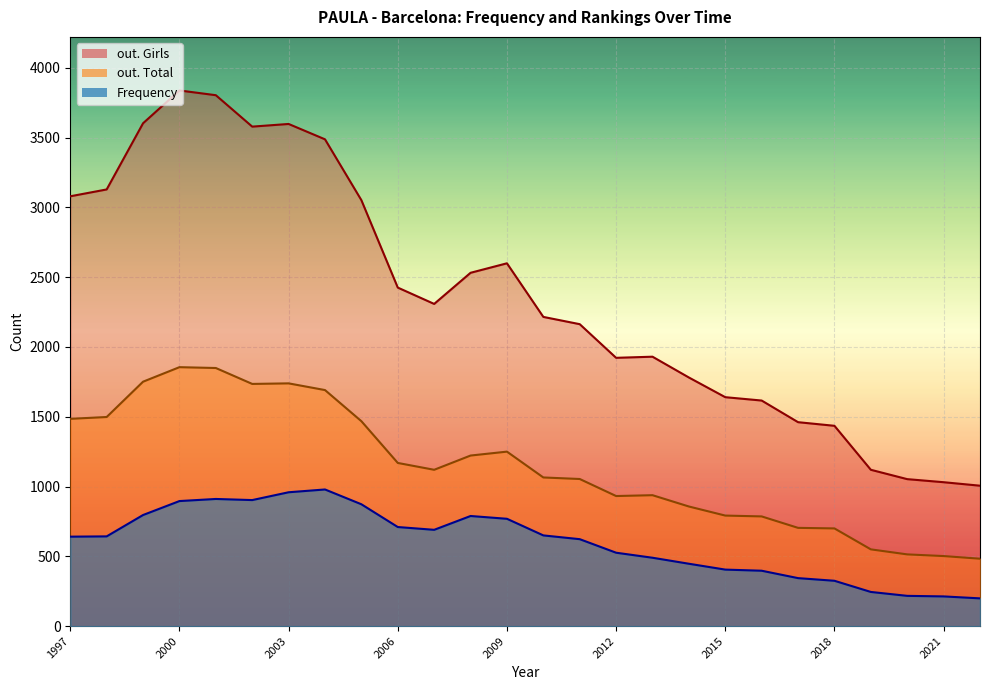

At how many categories does at least one series exceed 1274?

22